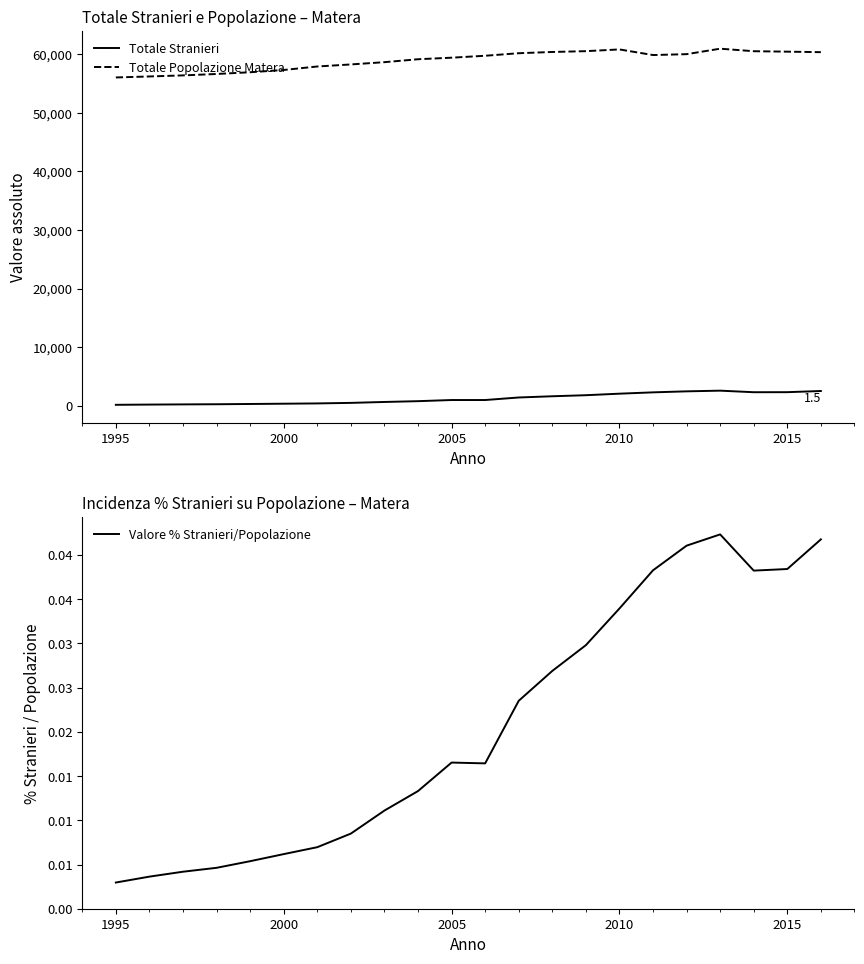

True or false: Totale Stranieri has a value of 166 at 1995.

True